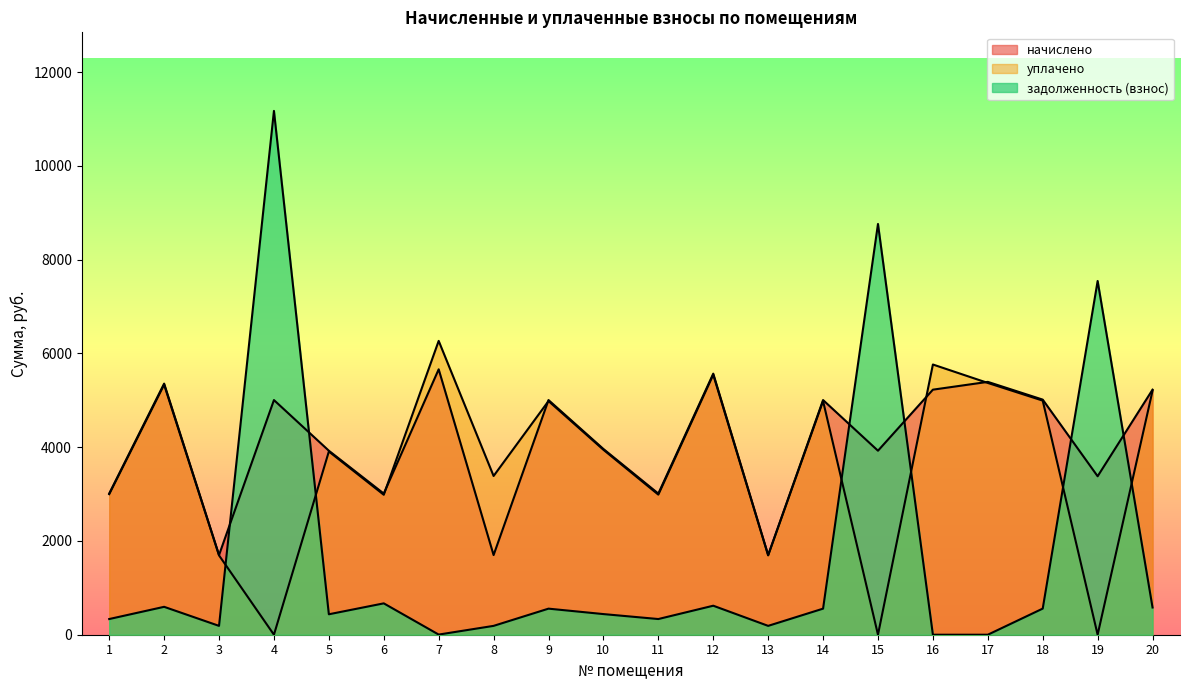

Which series changed the most between 13 and 14?

начислено